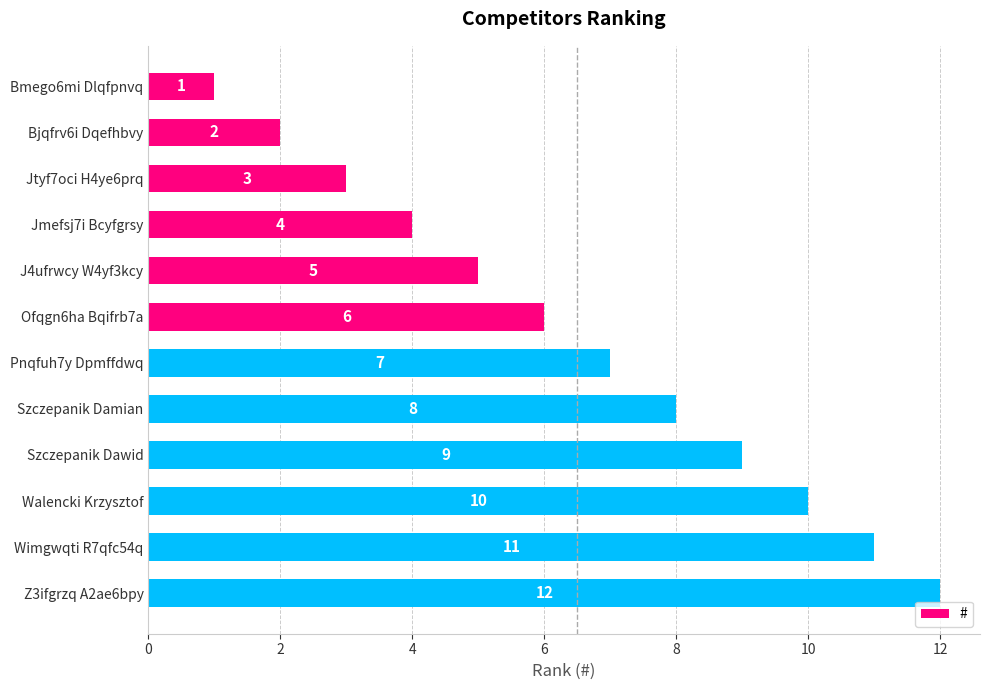

What is the change in value from Walencki Krzysztof to Z3ifgrzq A2ae6bpy?

+2